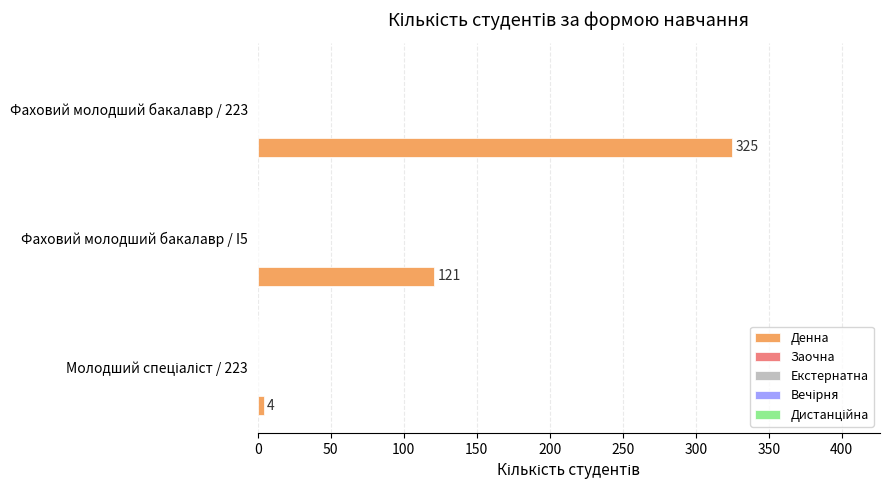

Reading bottom to top, list all the values displayed in this chart.

4	121	325